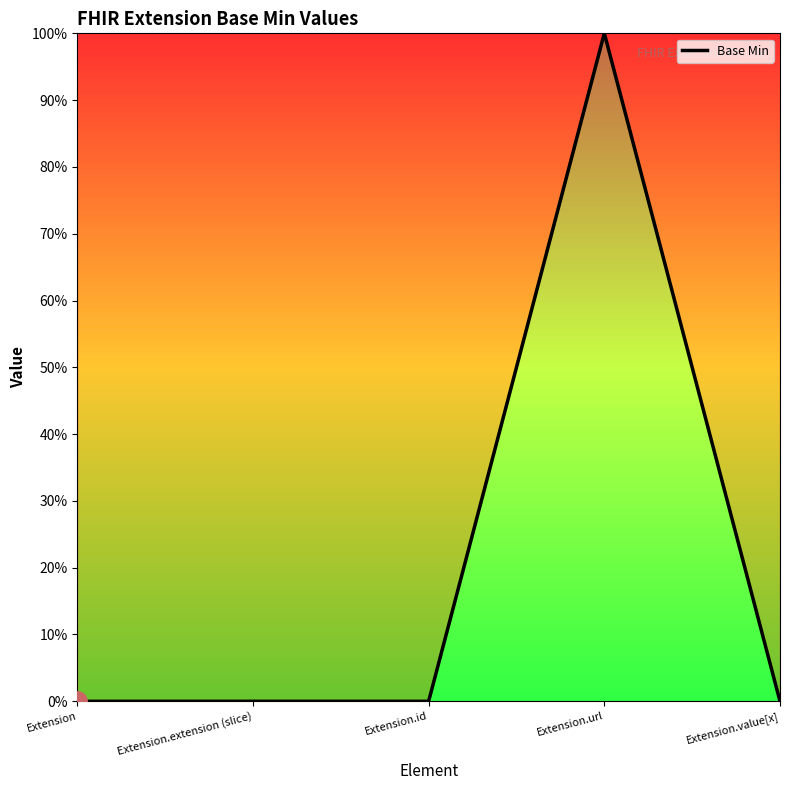

Does the chart display data point markers on the line(s)?

No